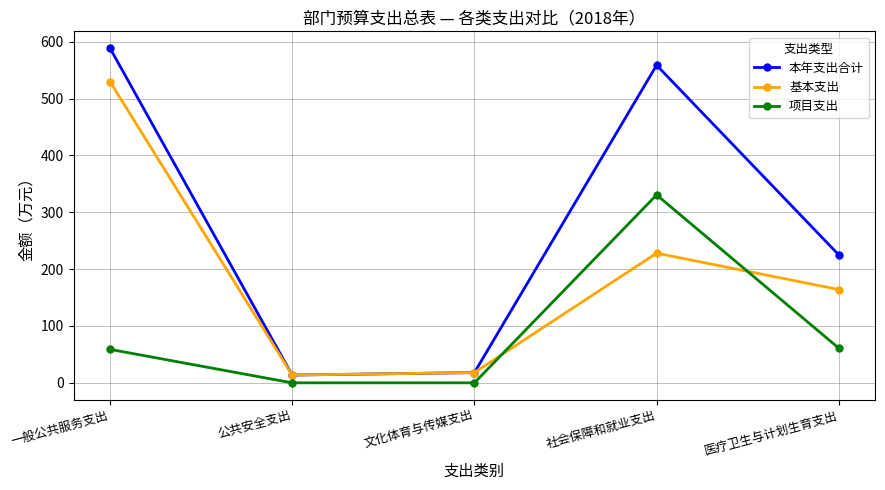

How many categories are shown in the chart?

5